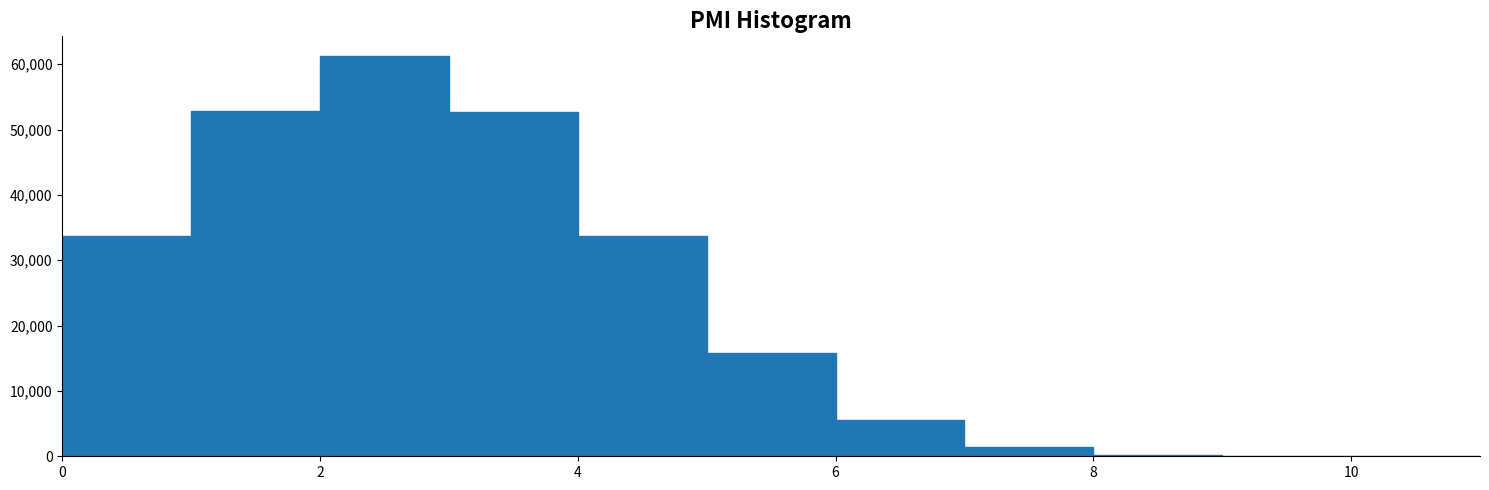

Reading left to right, list every bar in this chart as the range it spans on the x-axis followed by its height. The values are not printed on the chart, so give them approximately, as read against the axis.

0 to 1: 34000
1 to 2: 53000
2 to 3: 61000
3 to 4: 53000
4 to 5: 34000
5 to 6: 16000
6 to 7: 6000
7 to 8: 1000
8 to 9: under 1000
9 to 10: under 1000
10 to 11: 0